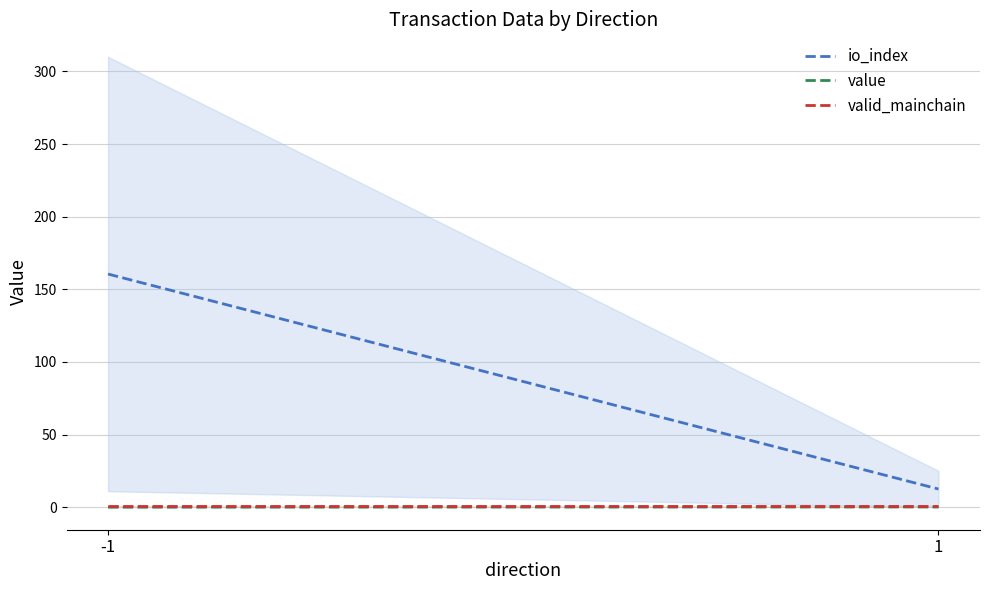

Does the chart have visible grid lines?

Yes